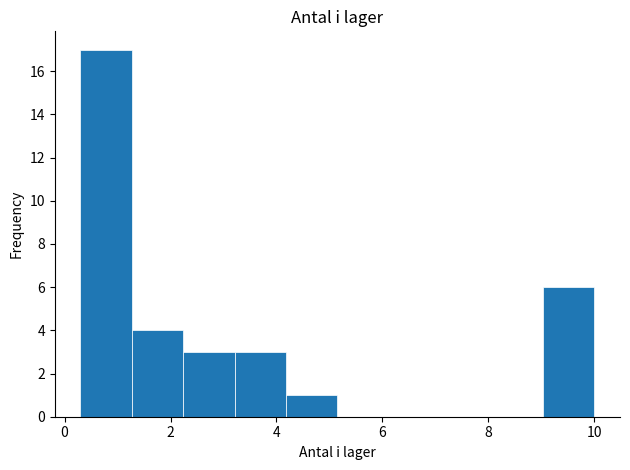

How tall is the bar that spans 4.2 to 5.2 on the x-axis? Neither the bar edges nor the heights are printed on the chart, so give them approximately, as read against the axes.

1